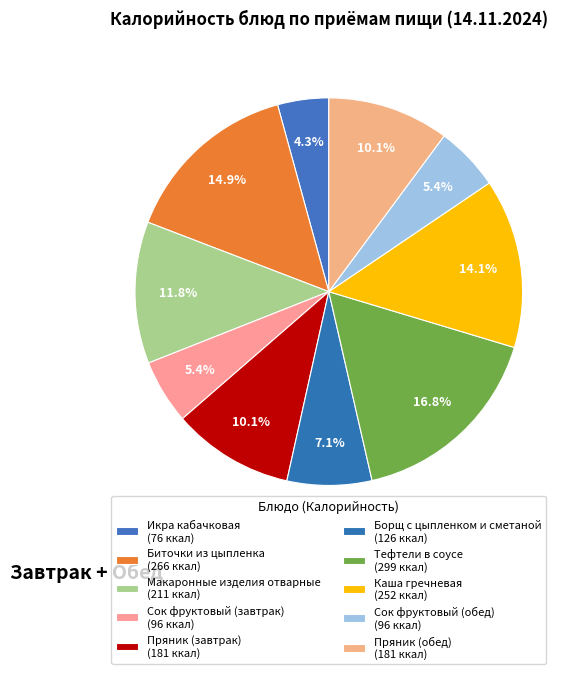

How many slices are in this pie chart?

10